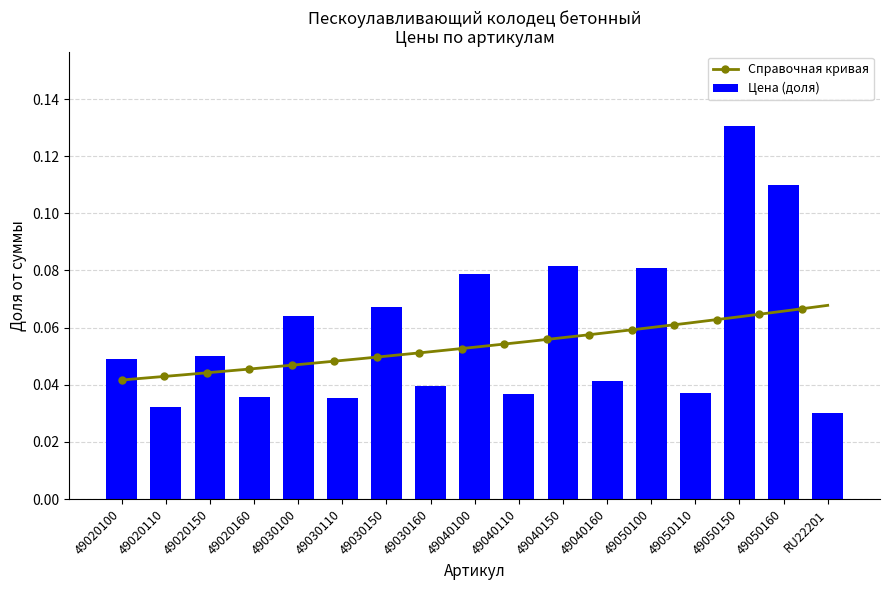

How many bars are there in total?

17